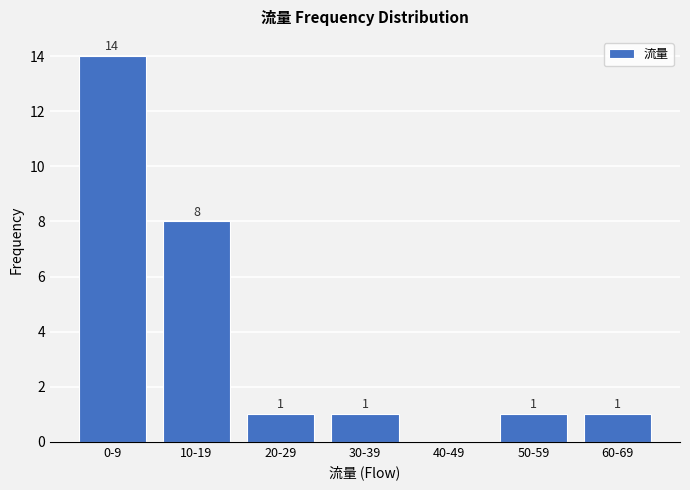

Reading left to right, what are all the values shown in this chart?

0-9=14	10-19=8	20-29=1	30-39=1	40-49=0	50-59=1	60-69=1